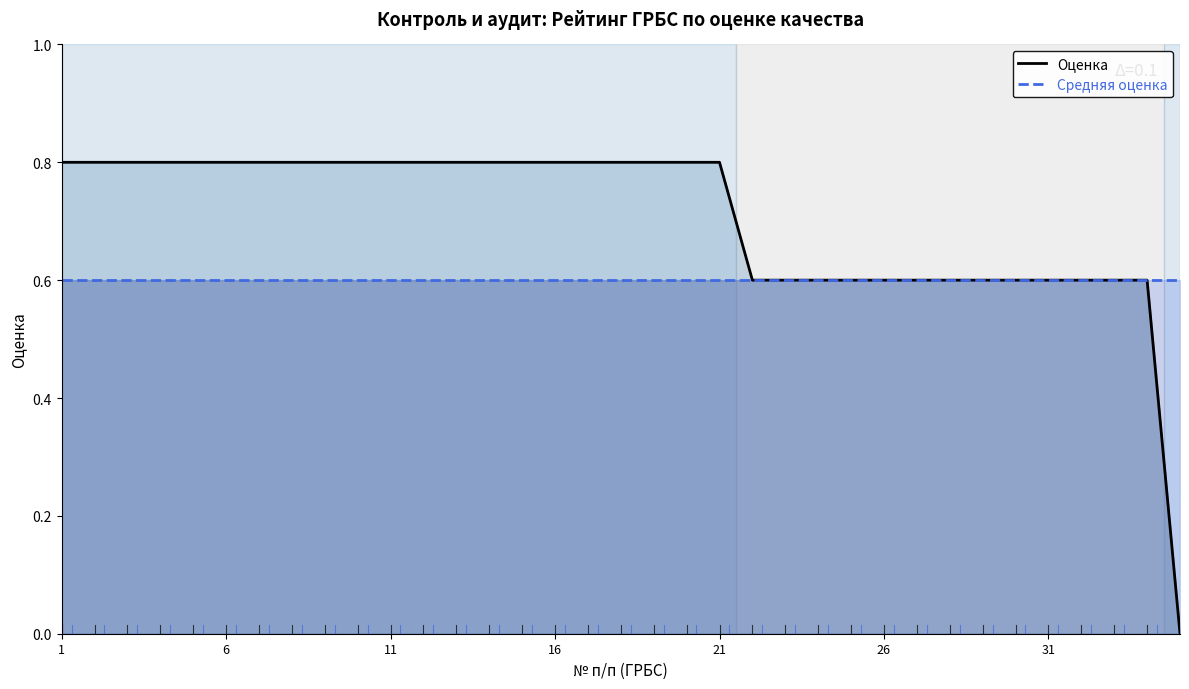

How many series are shown in this chart?

2